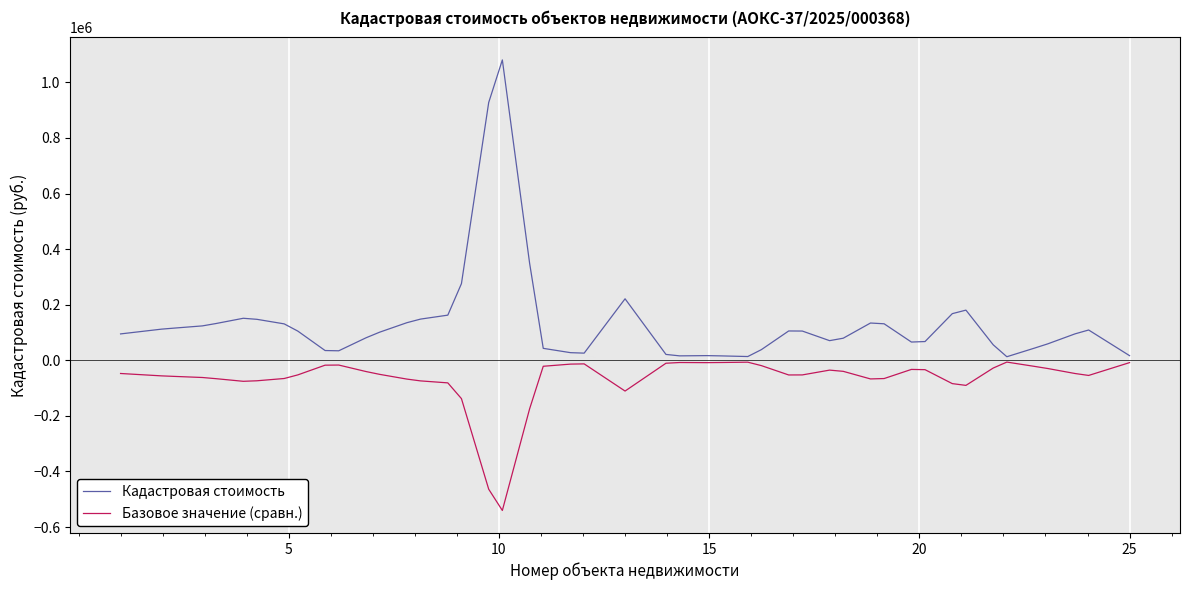

Rank the series by their maximum value, from lowest to highest.

Базовое значение (сравн.), Кадастровая стоимость